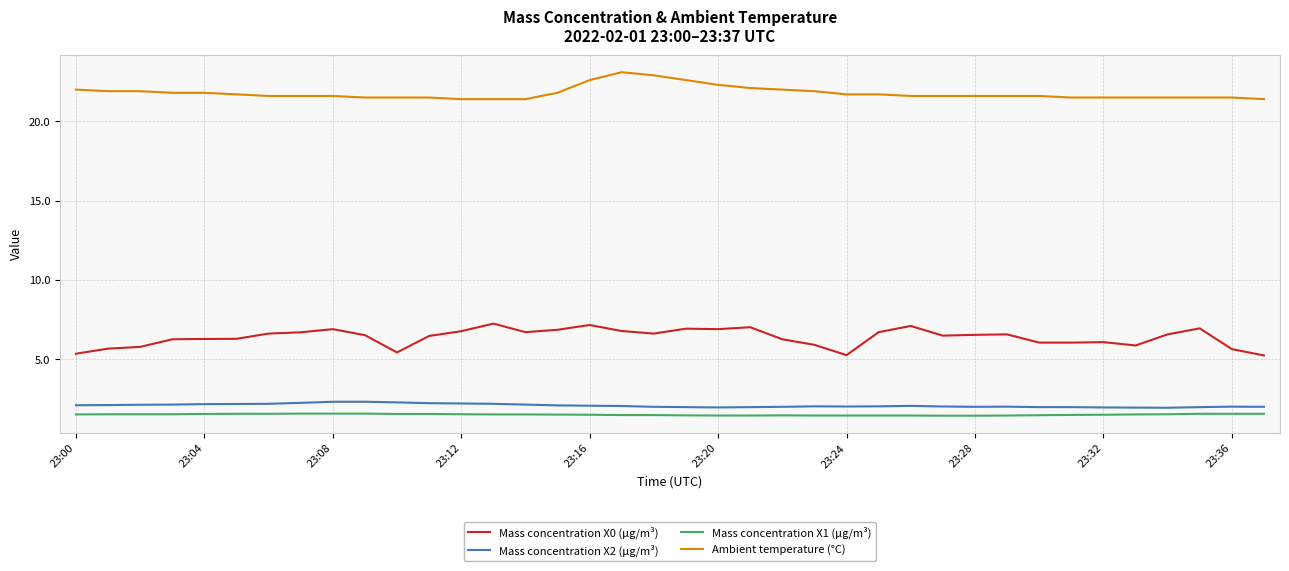

Which series has the largest range (max minus min)?

Mass concentration X0 (μg/m³)